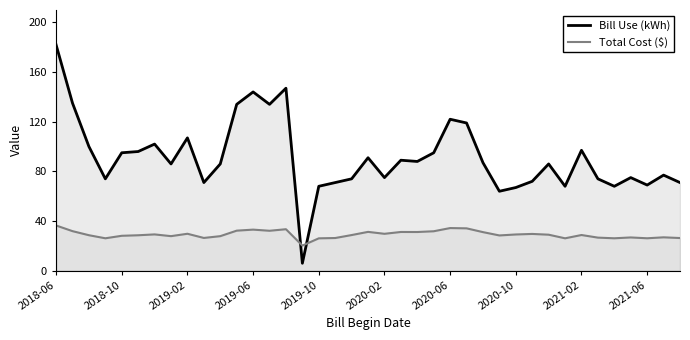

At which label does Total Cost ($) first exceed 28?

2018-06